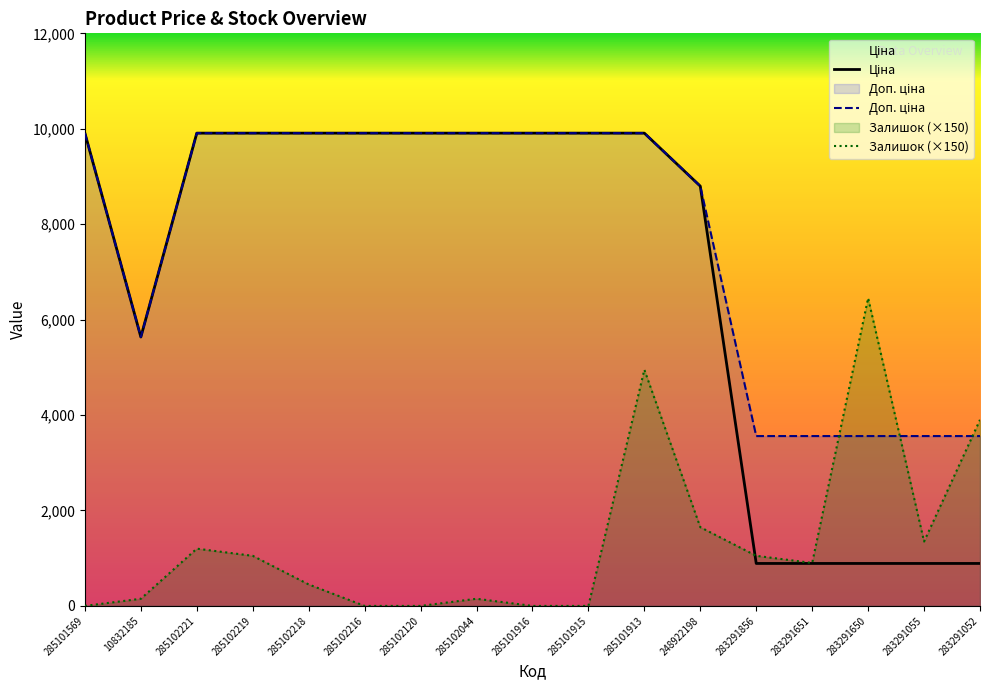

At which label is Залишок closest to 3225?

283291052